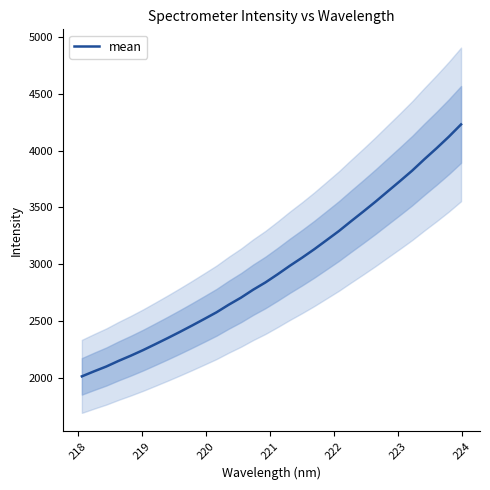

What is the minimum value shown in the chart?

2011.5